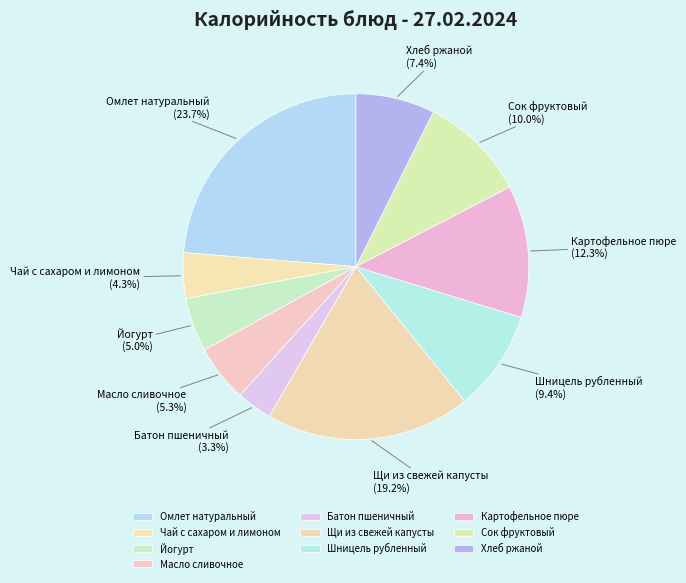

Which category has the biggest portion of the pie?

Омлет натуральный